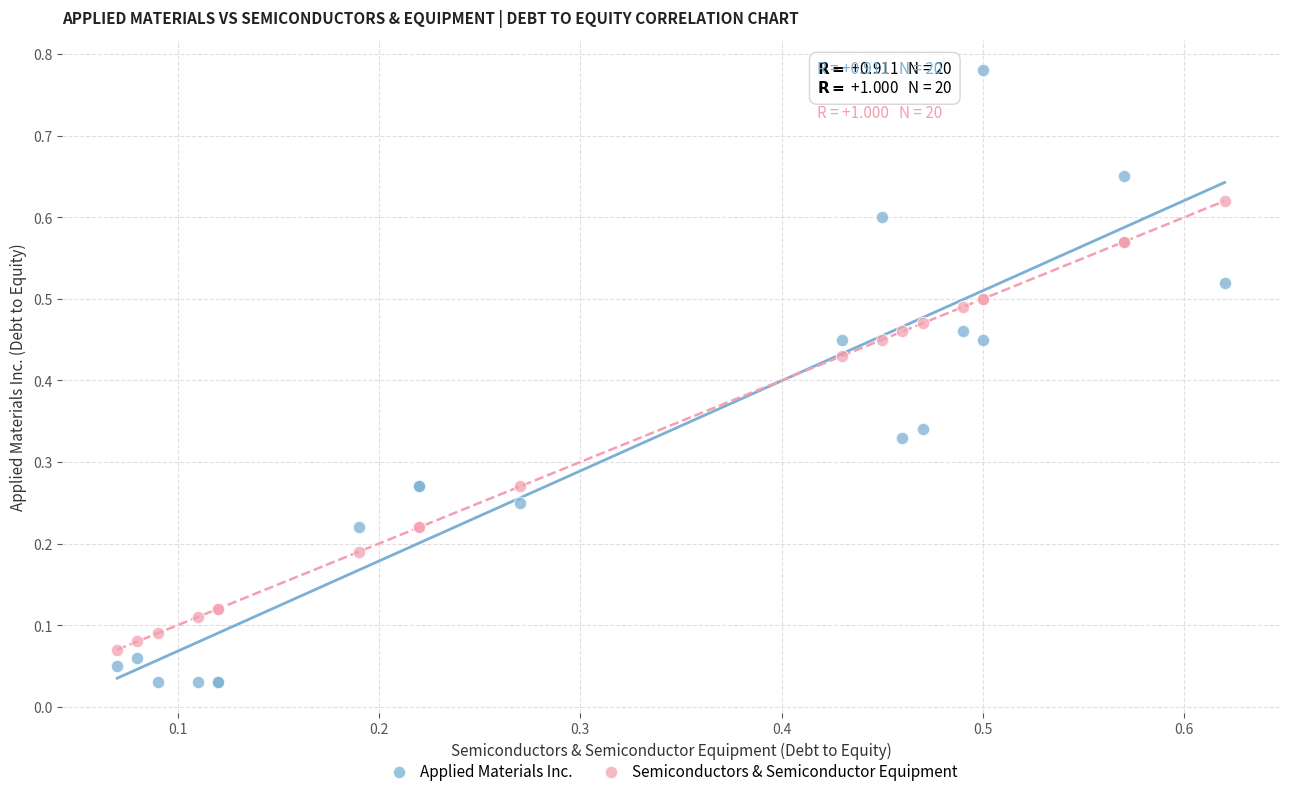

Which series reaches the minimum Y coordinate?

Applied Materials Inc.